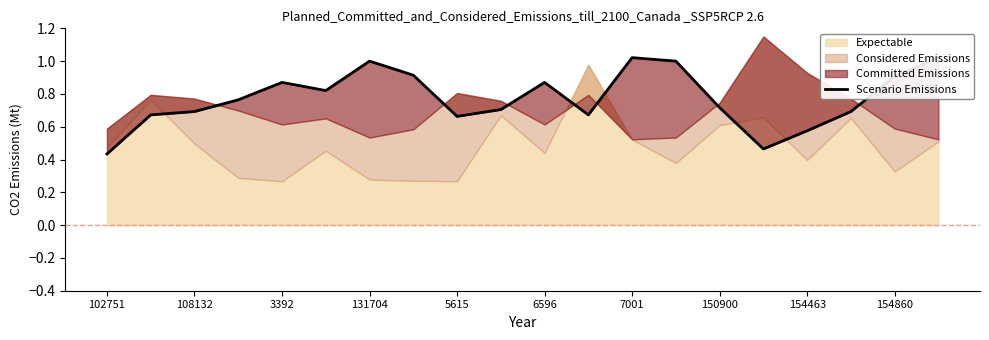

How many interior local peaks (higher than both neighbors) does the data have?

4